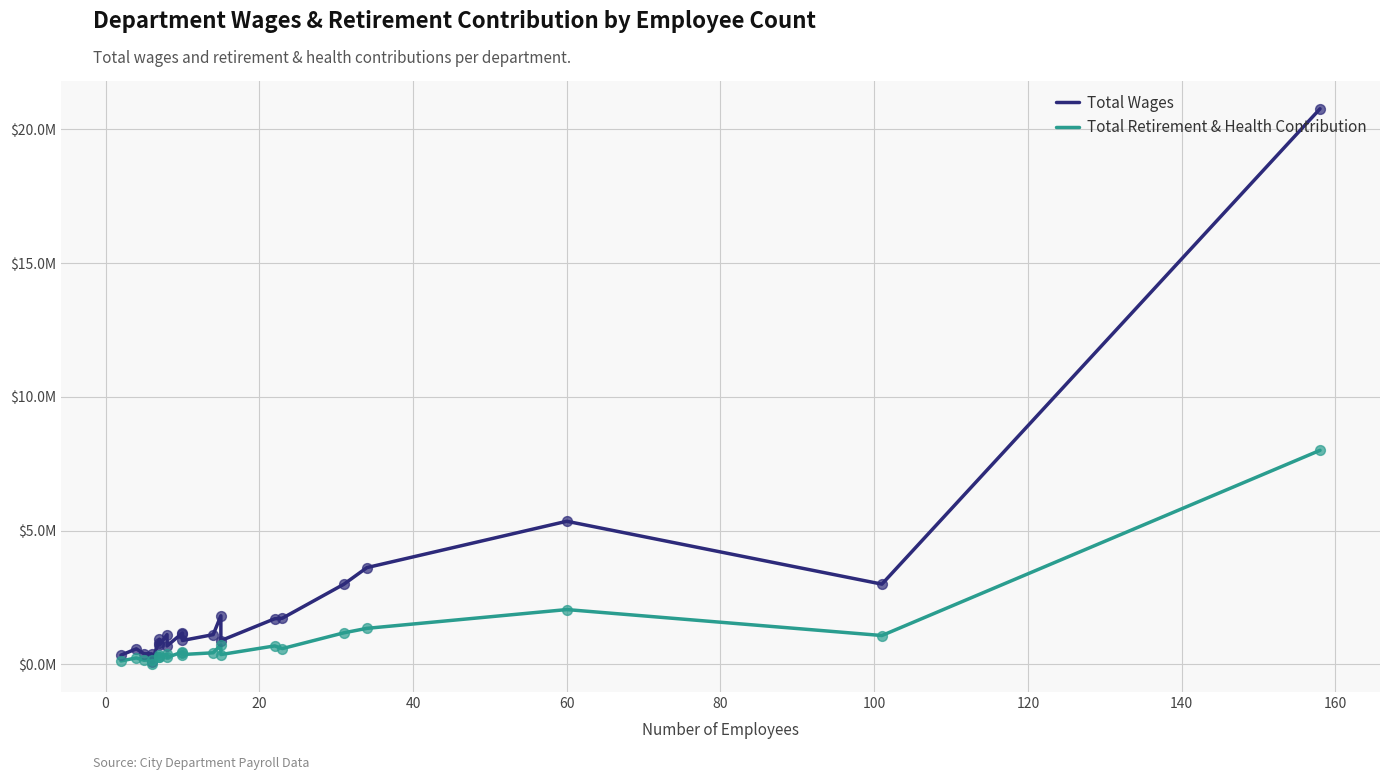

What are all the series names shown in the legend?

Total Wages, Total Retirement & Health Contribution